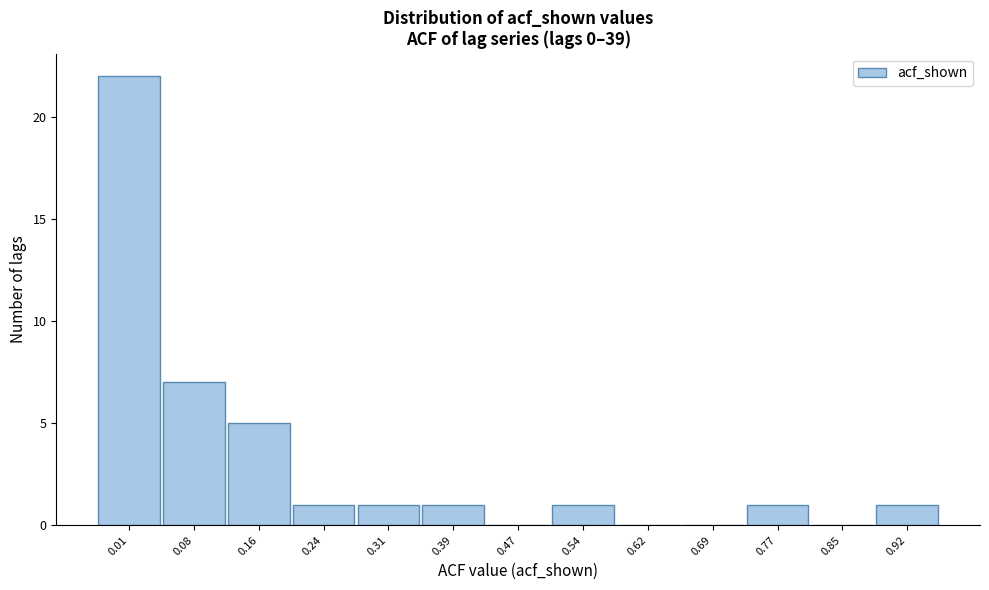

Reading left to right, what are all the values shown in this chart?

0.01=22	0.08=7	0.16=5	0.24=1	0.31=1	0.39=1	0.47=0	0.54=1	0.62=0	0.69=0	0.77=1	0.85=0	0.92=1